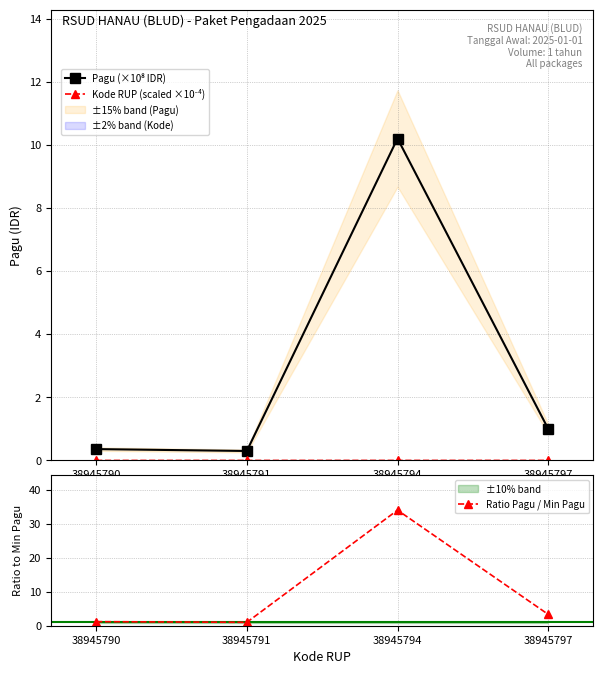

Which category has the highest value across all series?

38945794